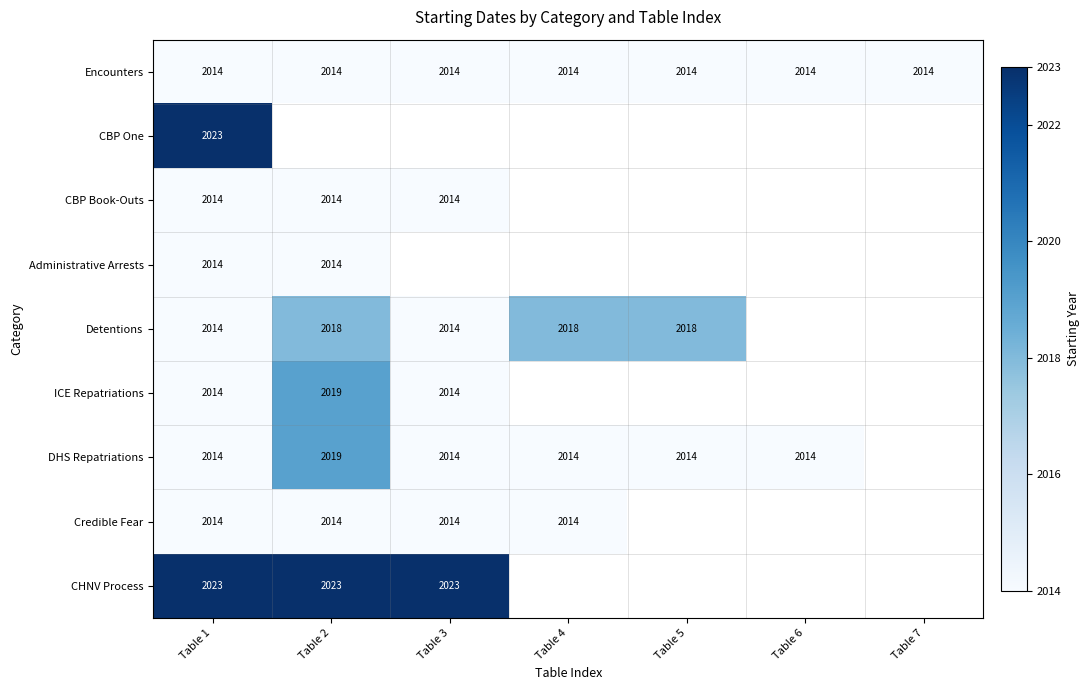

Is it true that ICE Repatriations equals 2014 at Table 1?

True